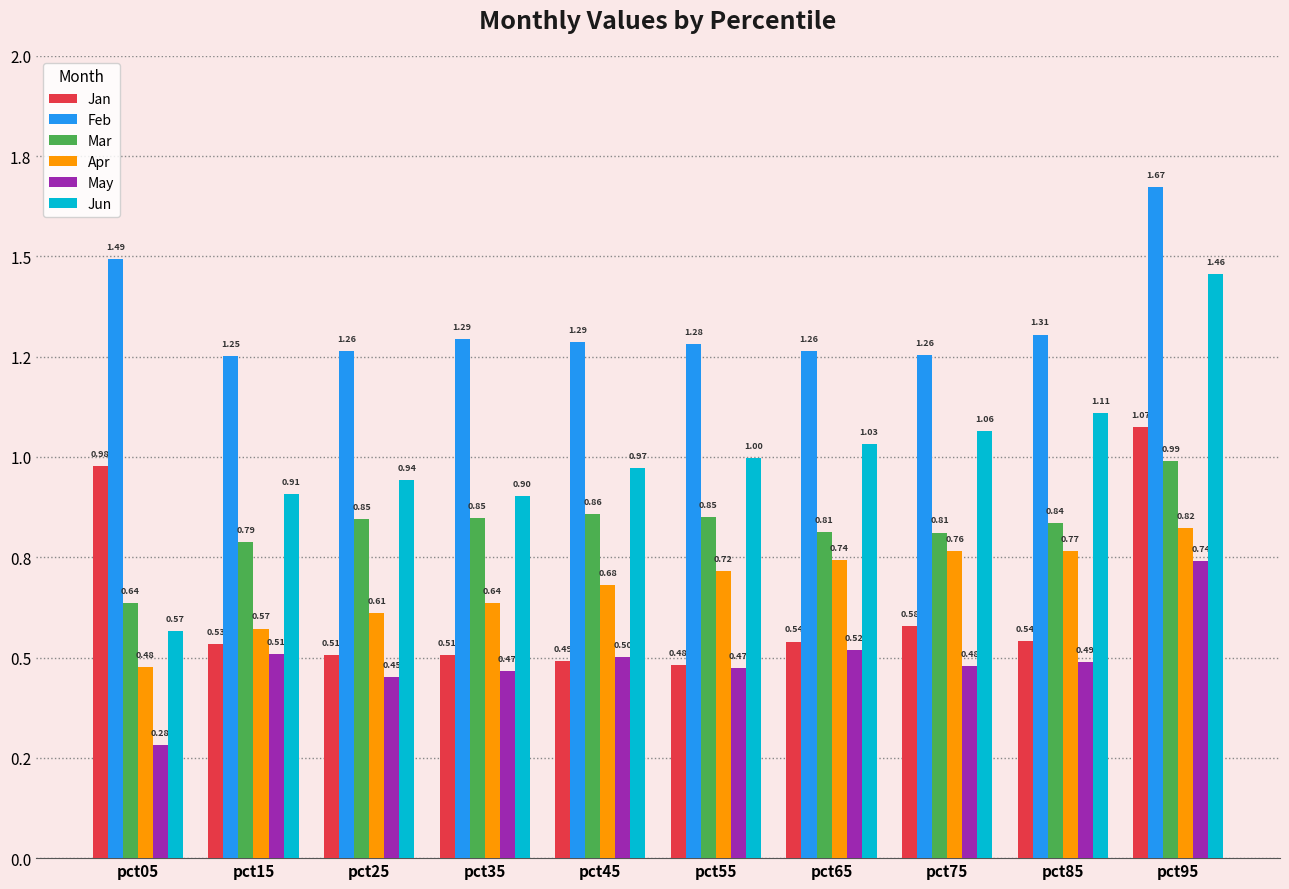

At which label is Jan closest to 0?

pct55